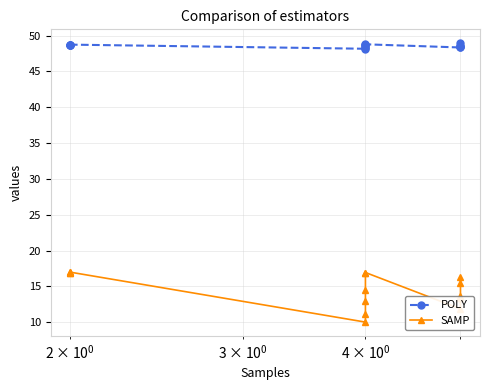

True or false: SAMP and POLY intersect in this chart.

False